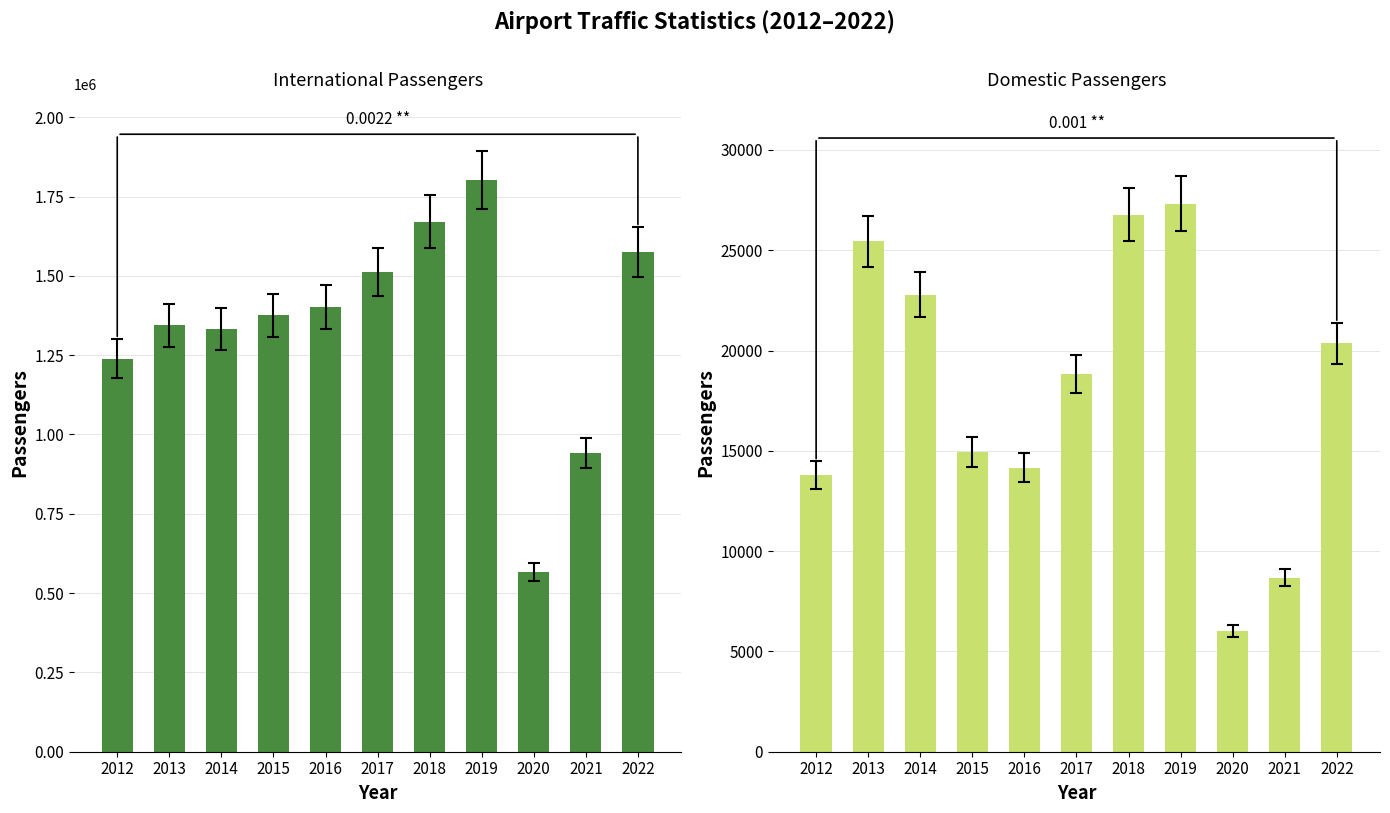

How many groups of bars are there?

11